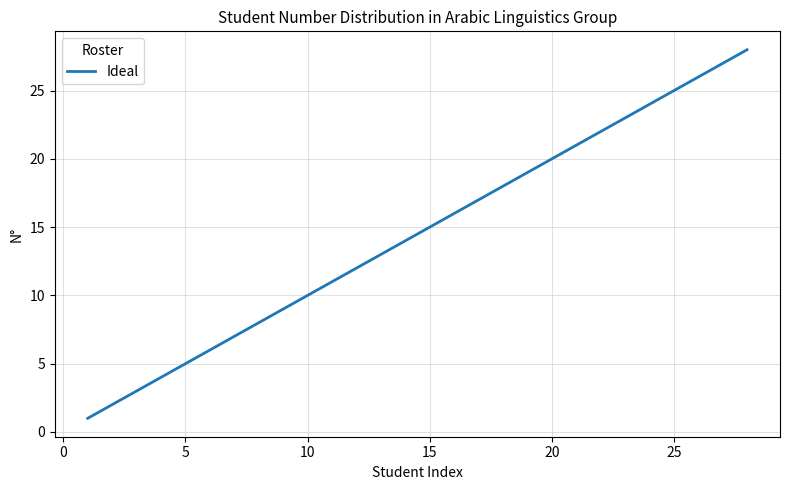

Does the chart display data point markers on the line(s)?

No